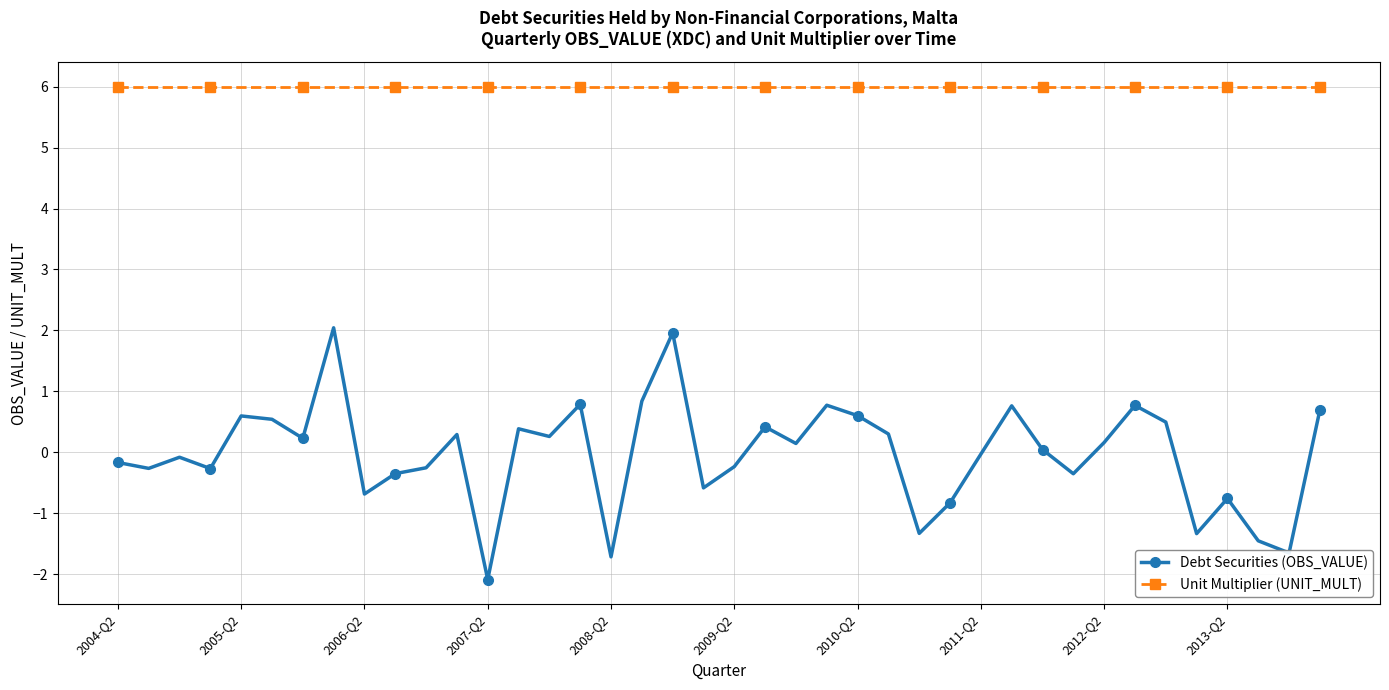

Which series has the largest total across all categories?

Unit Multiplier (UNIT_MULT)